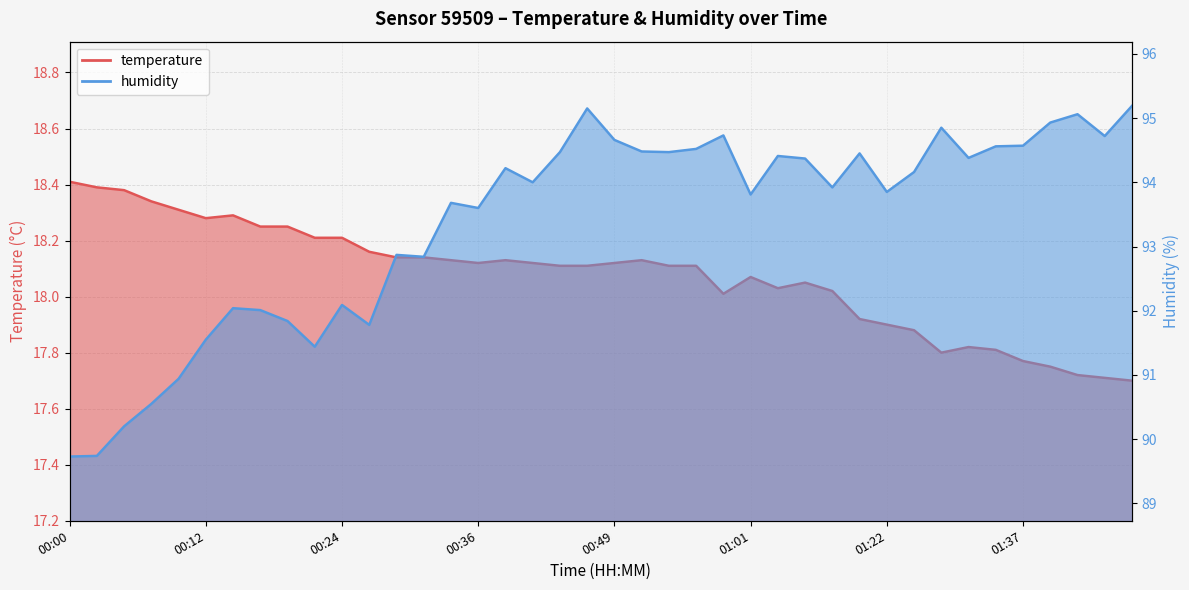

Which label corresponds to the largest value in the chart?

01:47